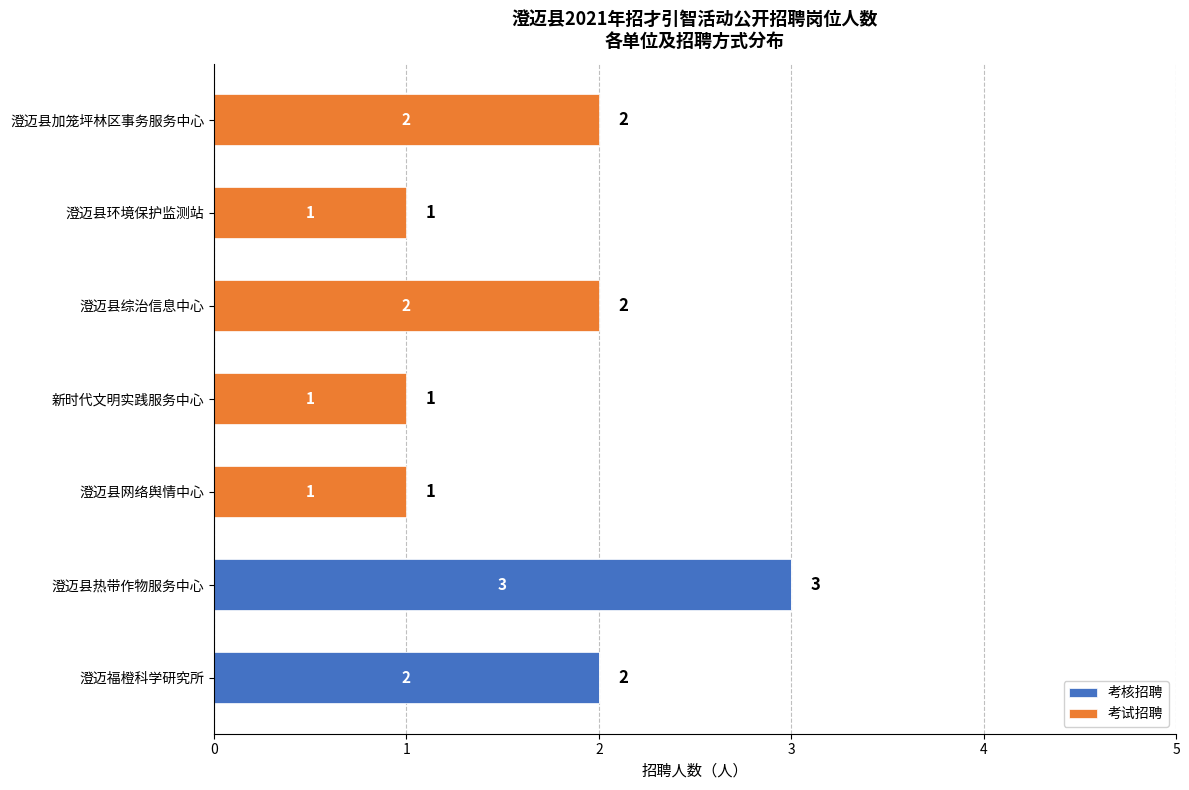

At which category is the sum across all series the highest?

澄迈县热带作物服务中心